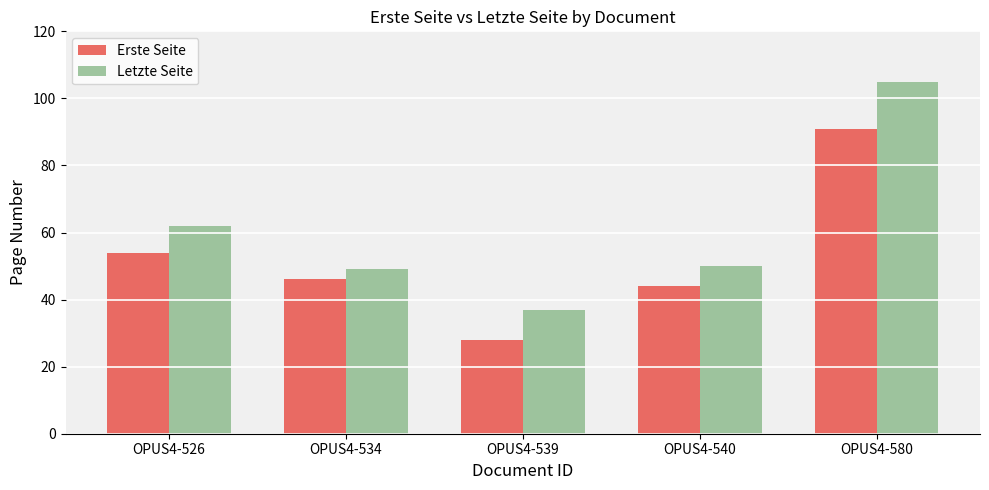

How many values in the Erste Seite series are below 46?

2